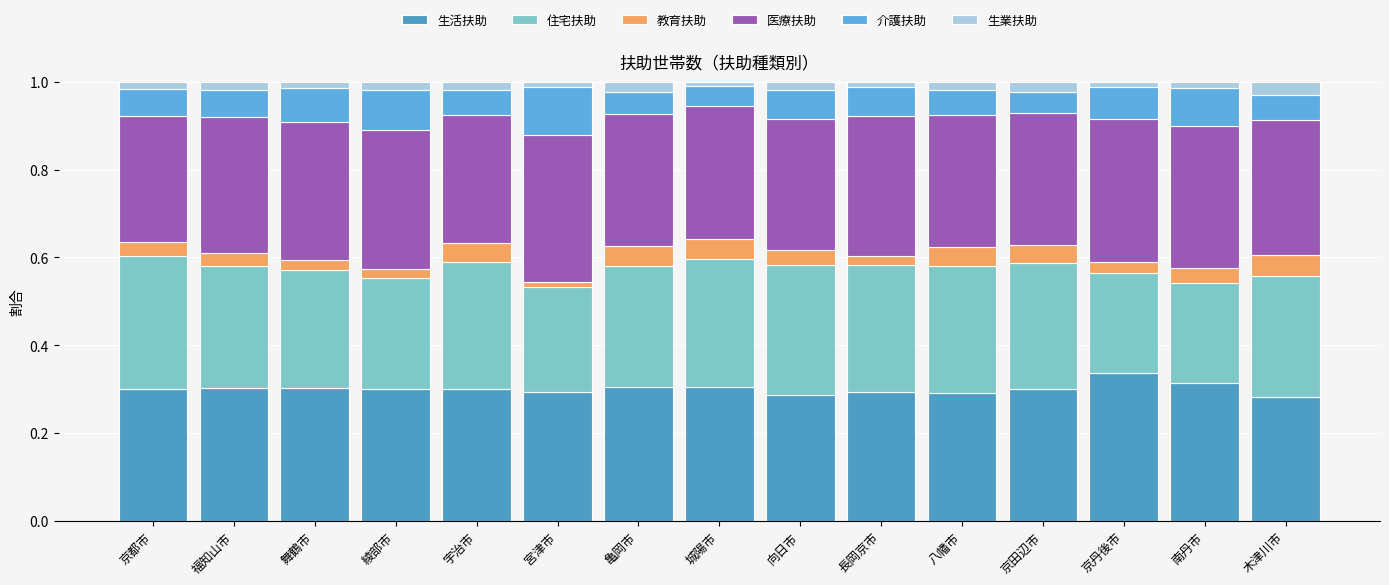

Count the number of categories in the chart.

15